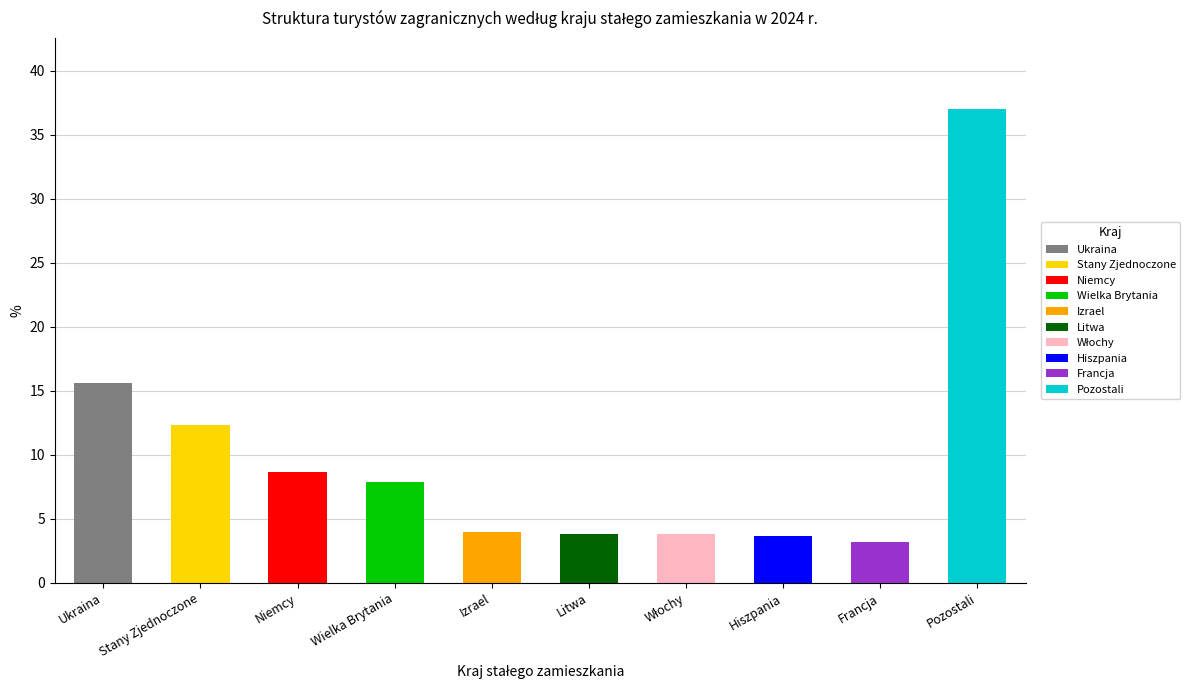

Are the bars horizontal?

No